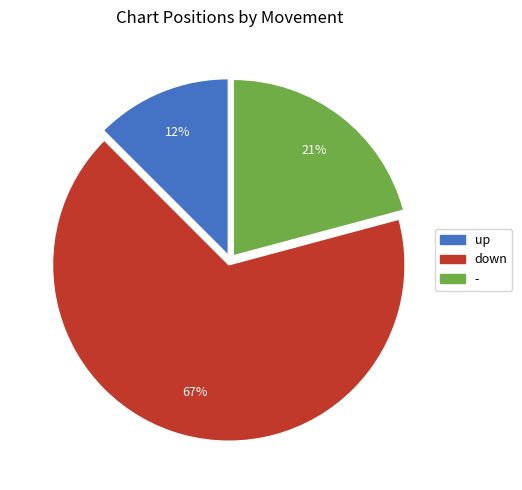

The up slice represents 12% of the pie. True or false?

True